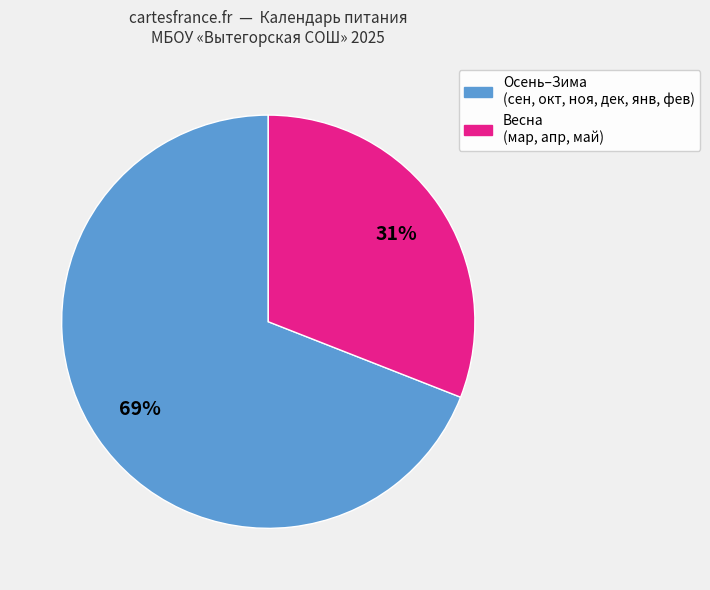

To the nearest percent, what is the average slice percentage?

50%